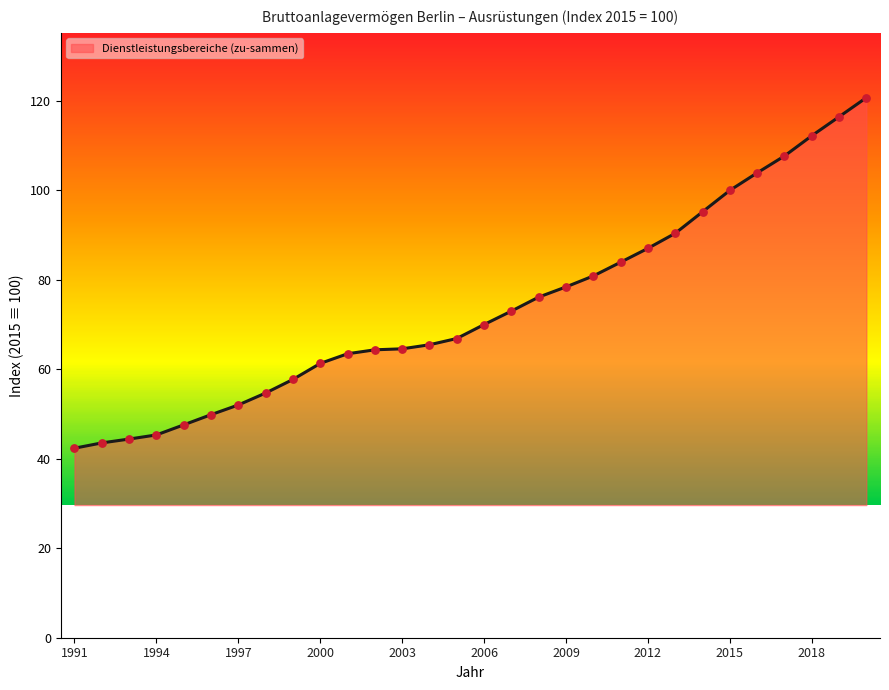

What is the maximum value shown in the chart?

120.7